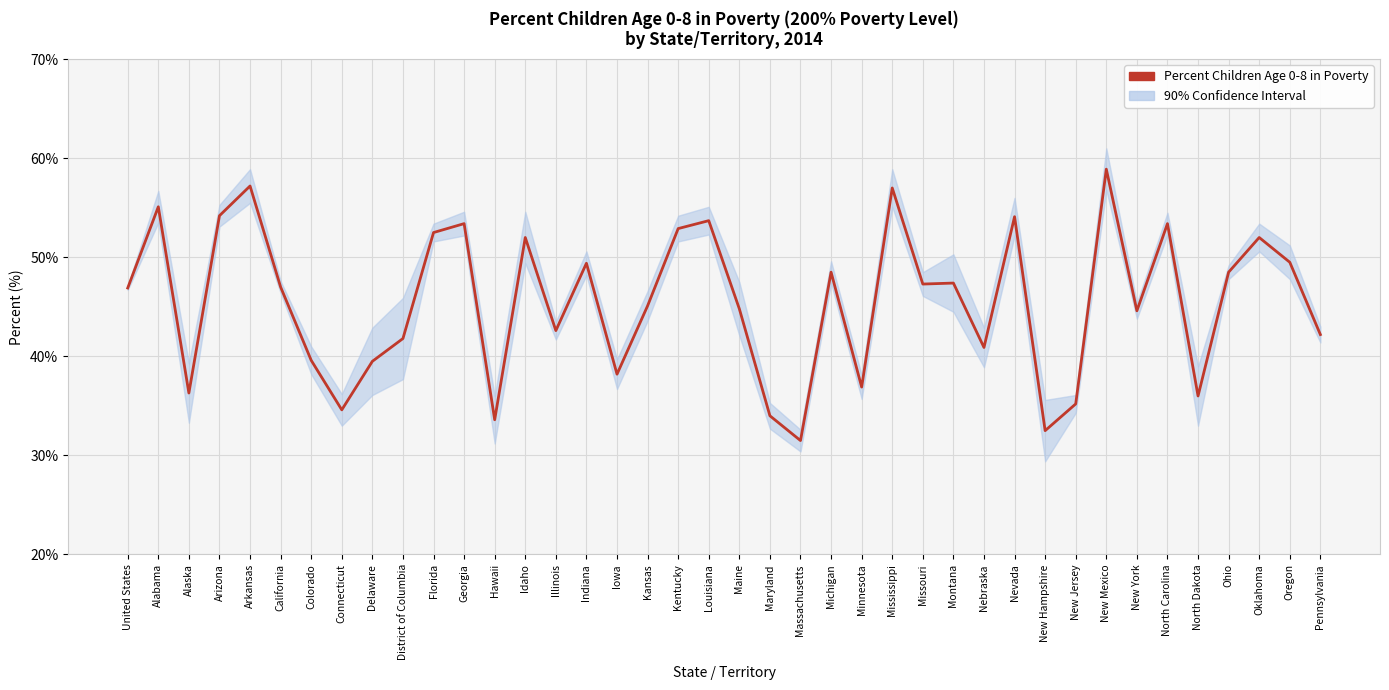

How many lines are shown in the chart?

1